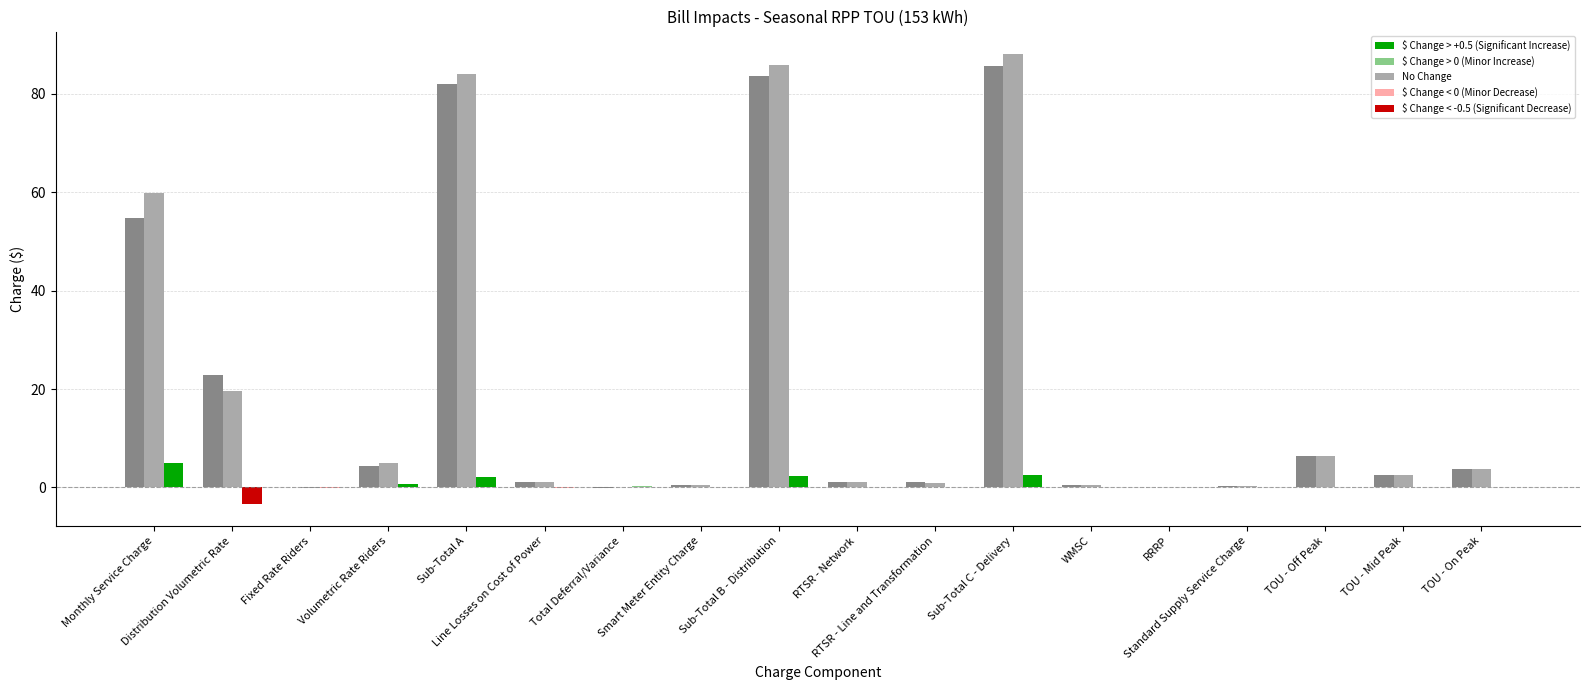

How many data points in Proposed Charge ($) are above 2?

9